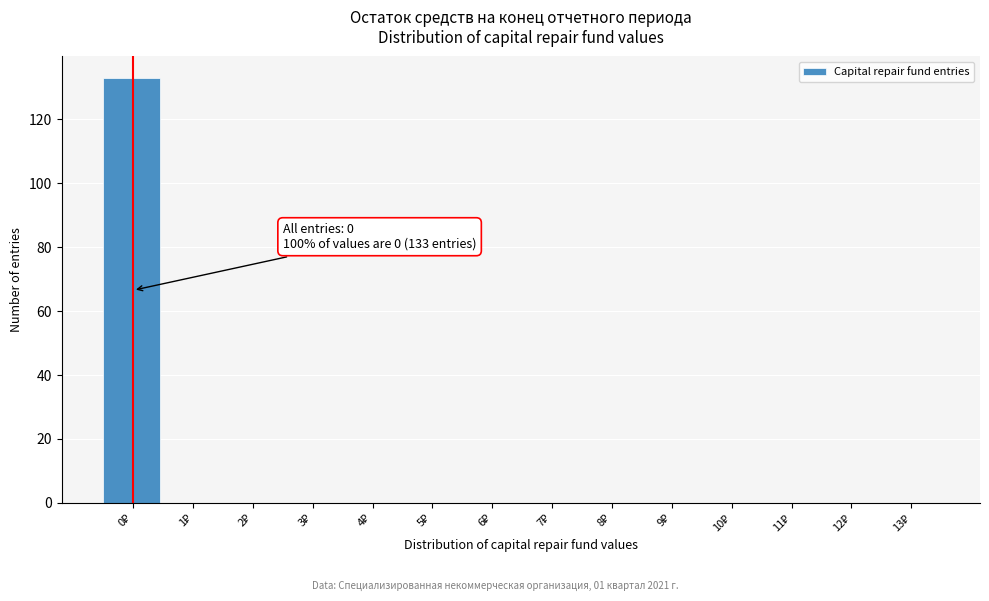

What is the greatest value displayed?

133